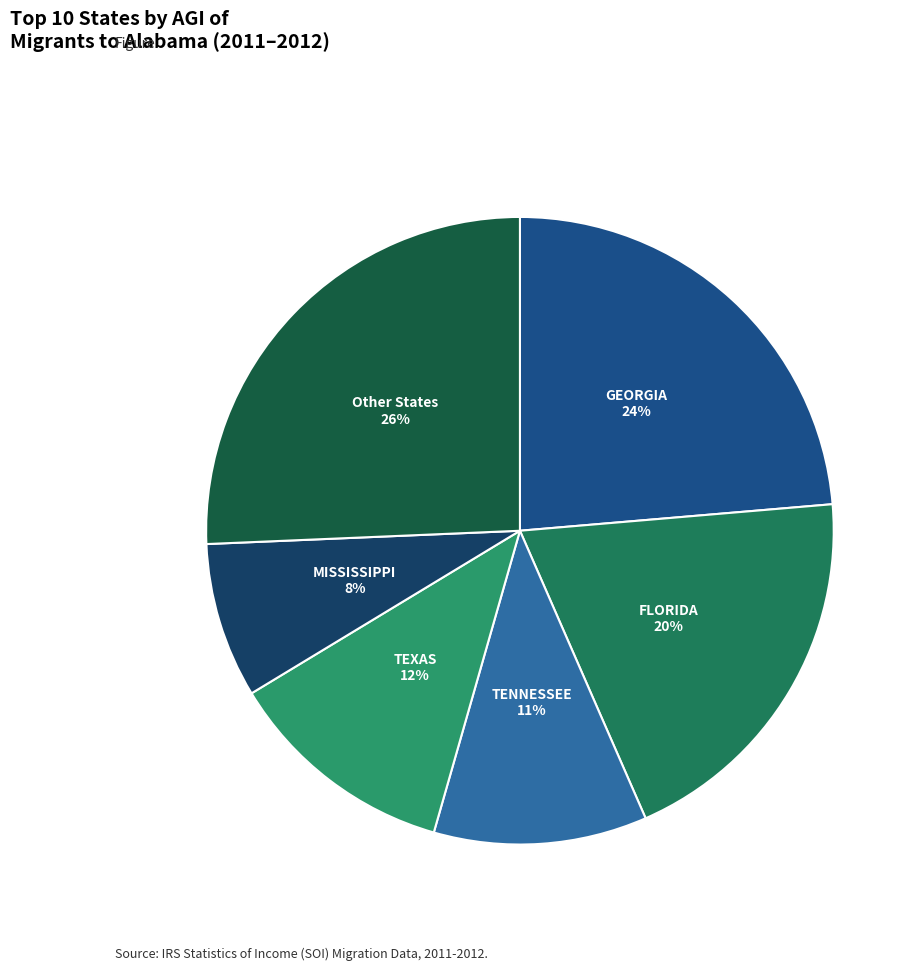

Which category has the biggest portion of the pie?

Other States